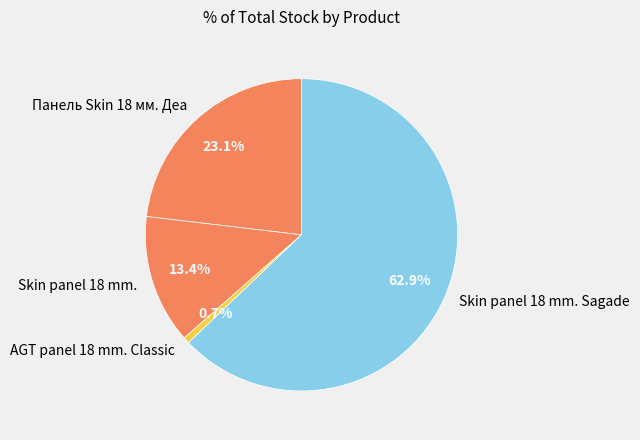

What is the largest slice in the pie chart?

Skin panel 18 mm. Sagade